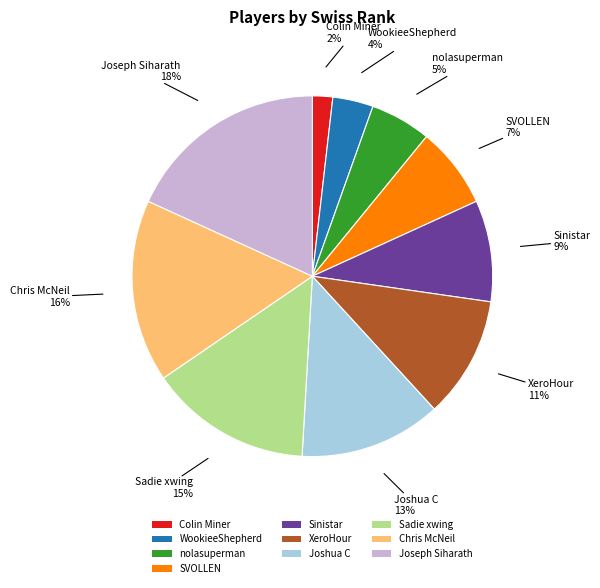

To the nearest percent, what percentage of the pie is XeroHour?

11%